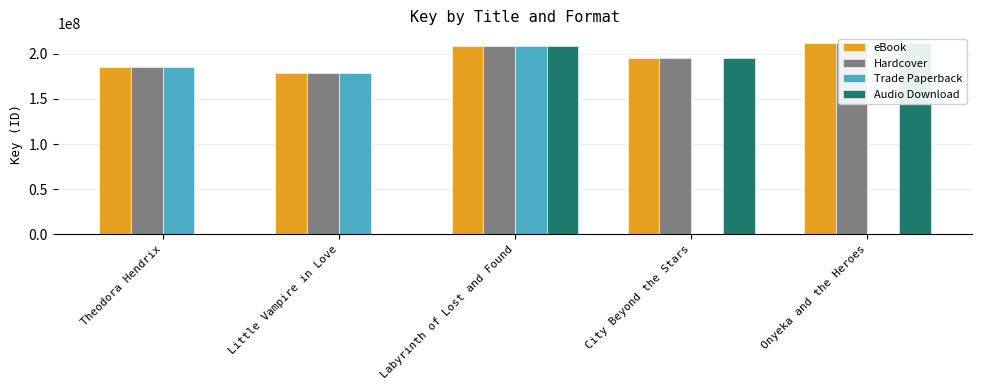

The eBook series shows 305856036 at Labyrinth of Lost and Found. True or false?

False